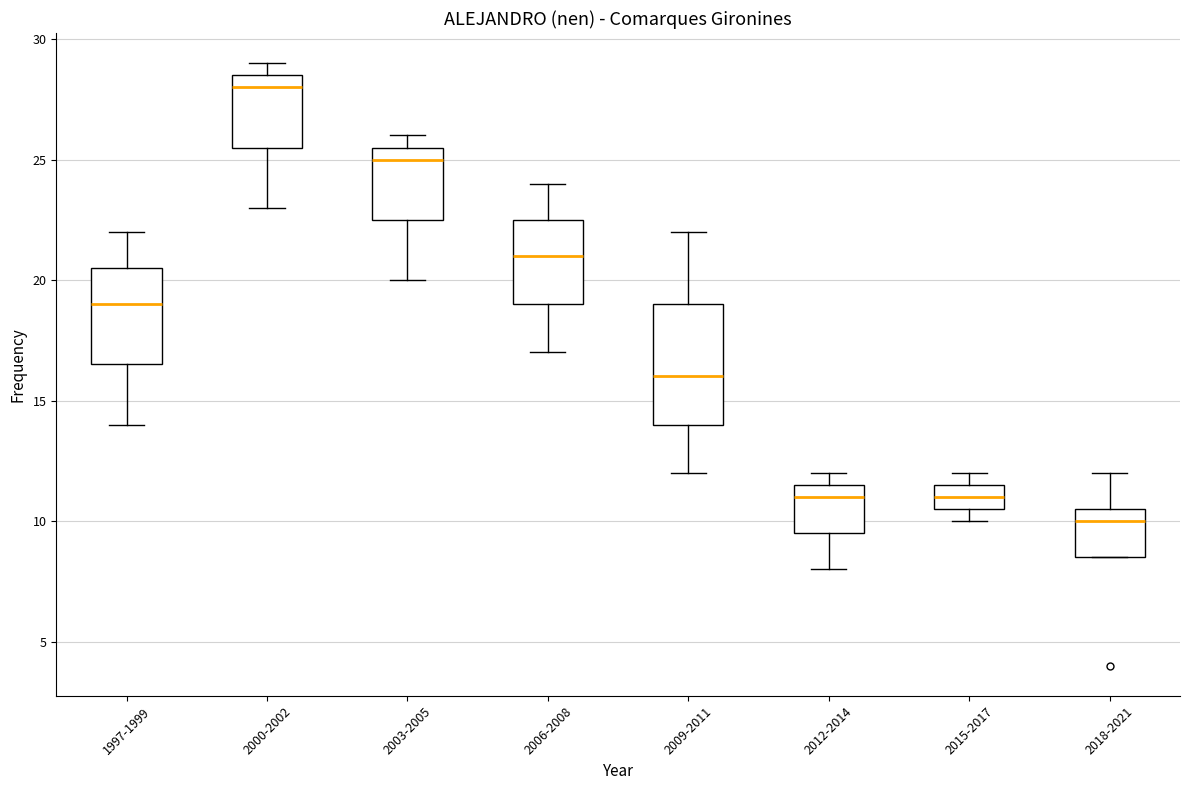

Which box has the highest median line?

2000-2002